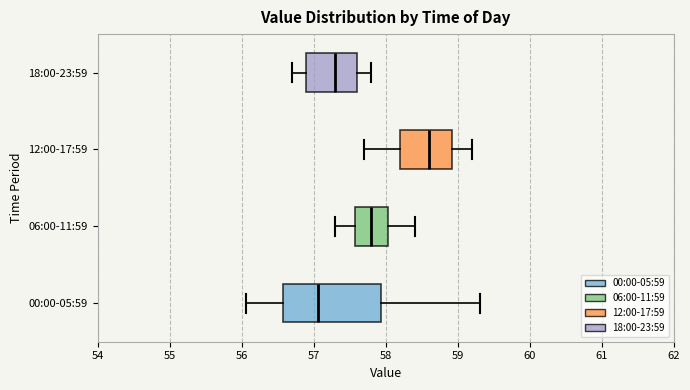

Which box's median line is the furthest to the right?

12:00-17:59